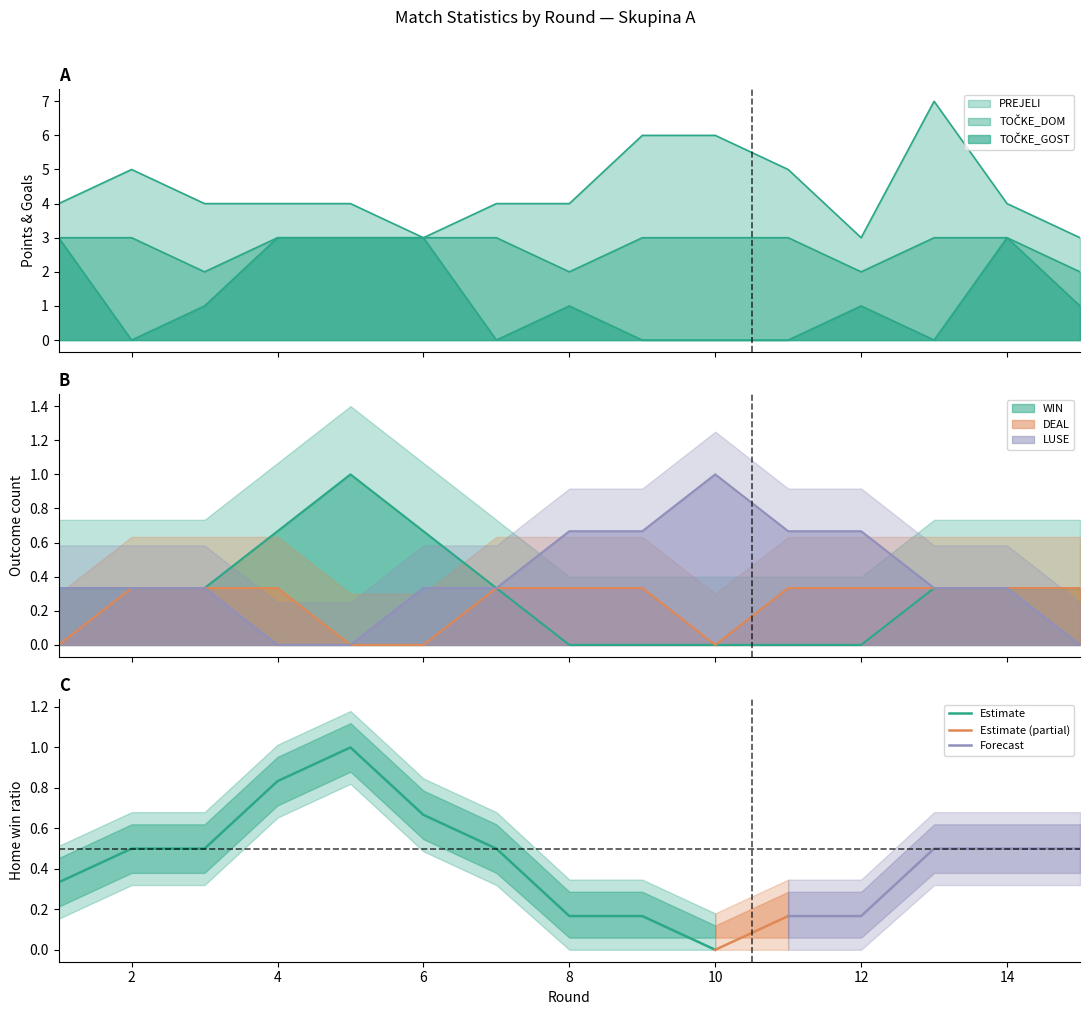

True or false: WIN and TOČKE_GOST intersect in this chart.

True